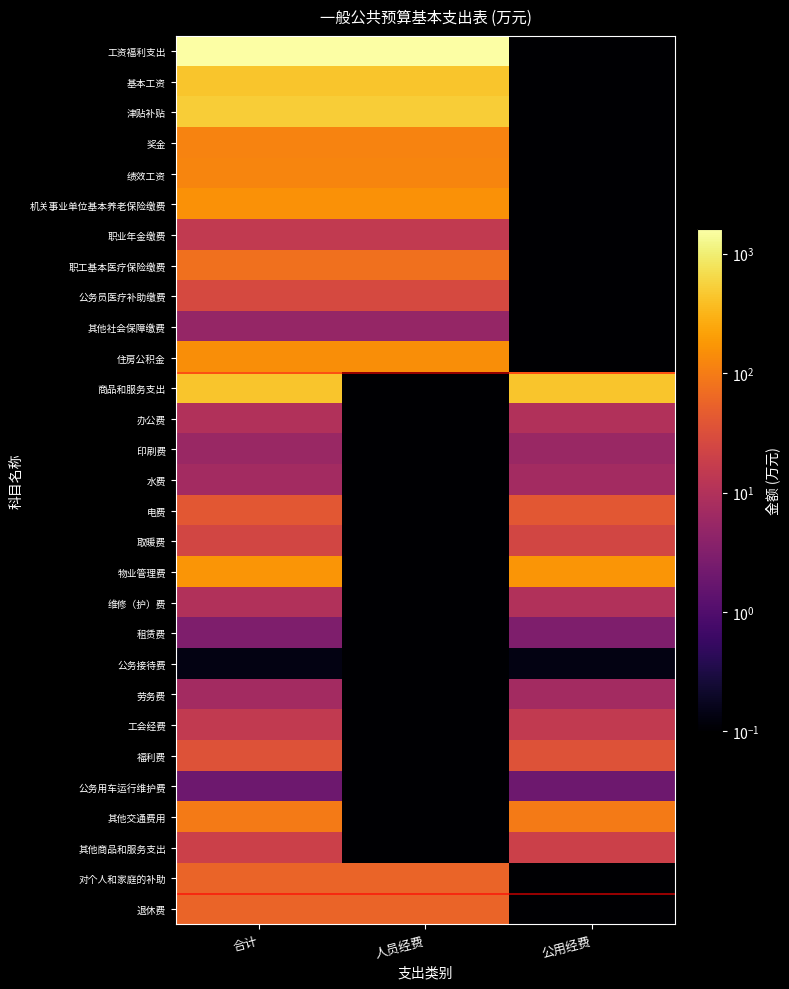

Rank the series at 合计 from lowest to highest value.

公务接待费, 公务用车运行维护费, 租赁费, 其他社会保障缴费, 印刷费, 劳务费, 水费, 办公费, 维修（护）费, 职业年金缴费, 工会经费, 其他商品和服务支出, 取暖费, 公务员医疗补助缴费, 福利费, 电费, 对个人和家庭的补助, 退休费, 职工基本医疗保险缴费, 其他交通费用, 奖金, 绩效工资, 住房公积金, 机关事业单位基本养老保险缴费, 物业管理费, 基本工资, 商品和服务支出, 津贴补贴, 工资福利支出